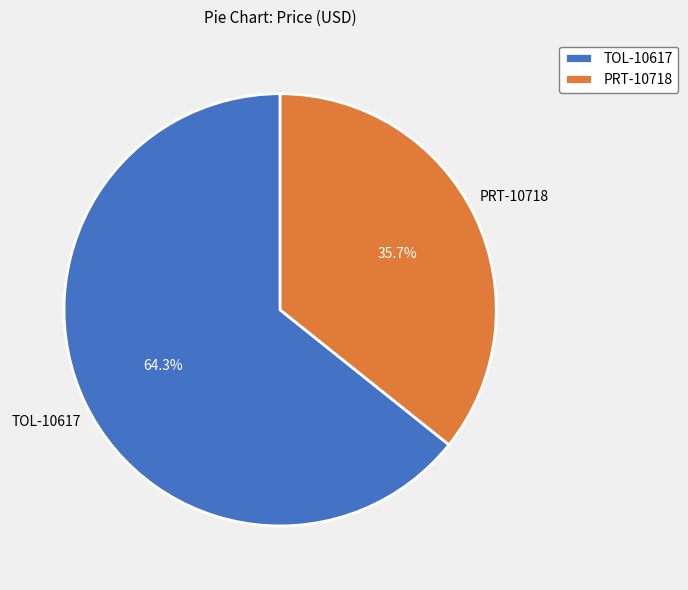

To the nearest percent, what is the combined percentage of PRT-10718 and TOL-10617?

100%